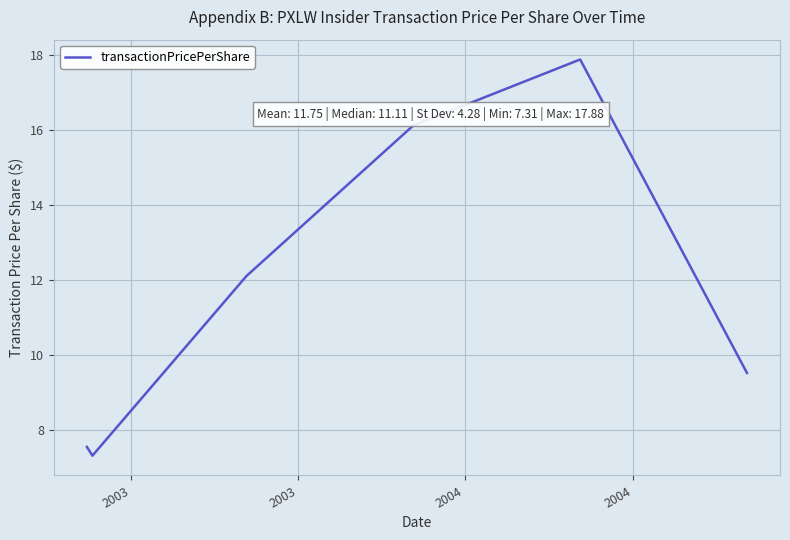

What is the difference between the maximum and minimum values?

10.6